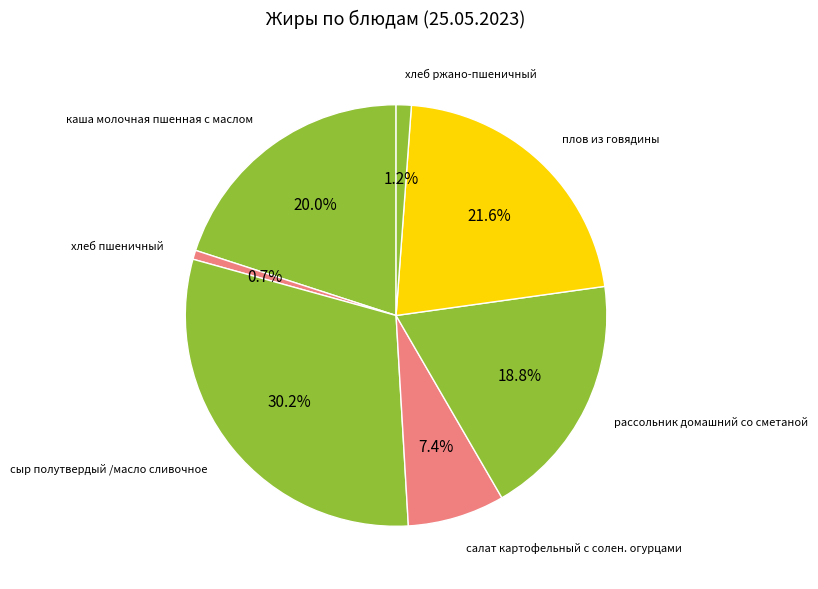

What is the largest slice in the pie chart?

сыр полутвердый /масло сливочное